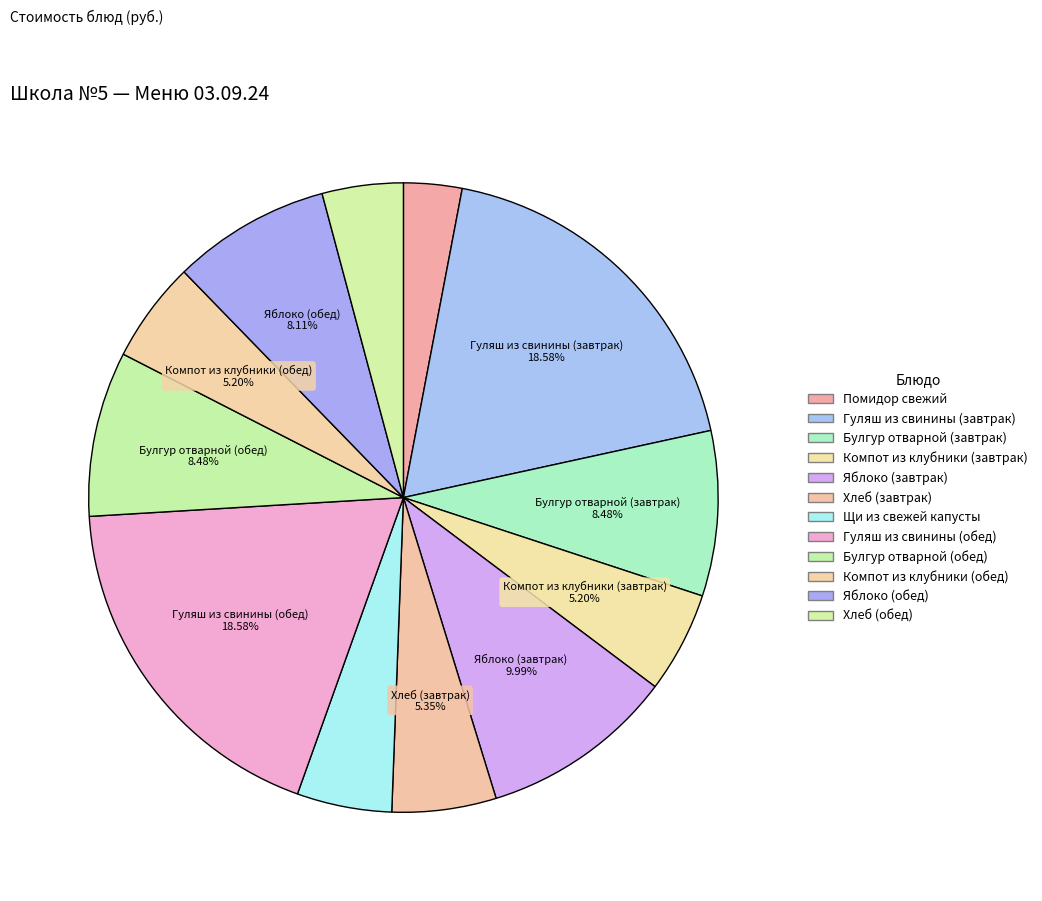

Count the number of slices in the pie.

12